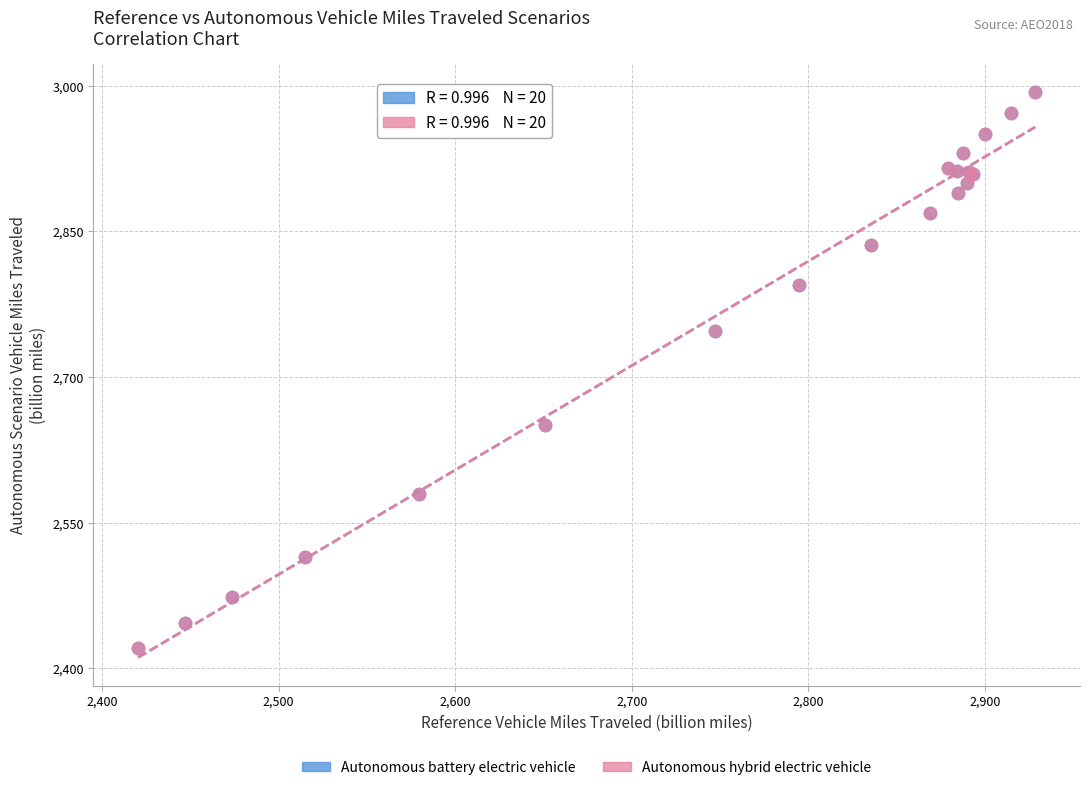

What are all the series names shown in the legend?

Autonomous battery electric vehicle, Autonomous hybrid electric vehicle